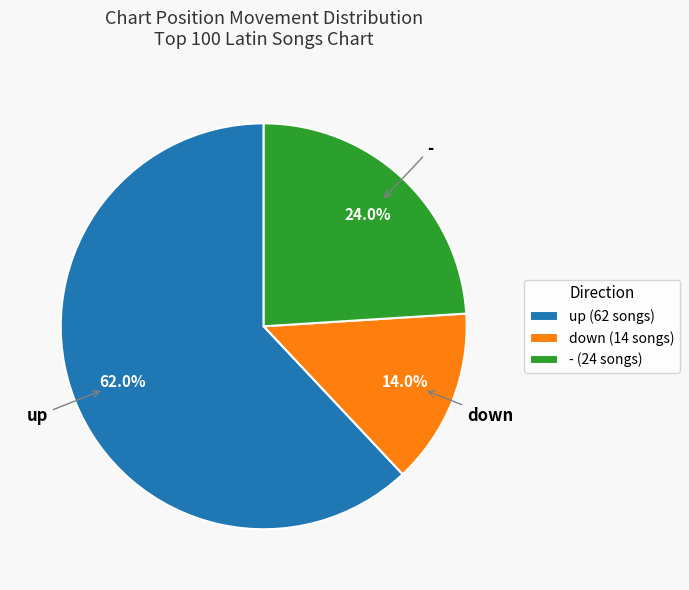

Which slice is the largest?

up